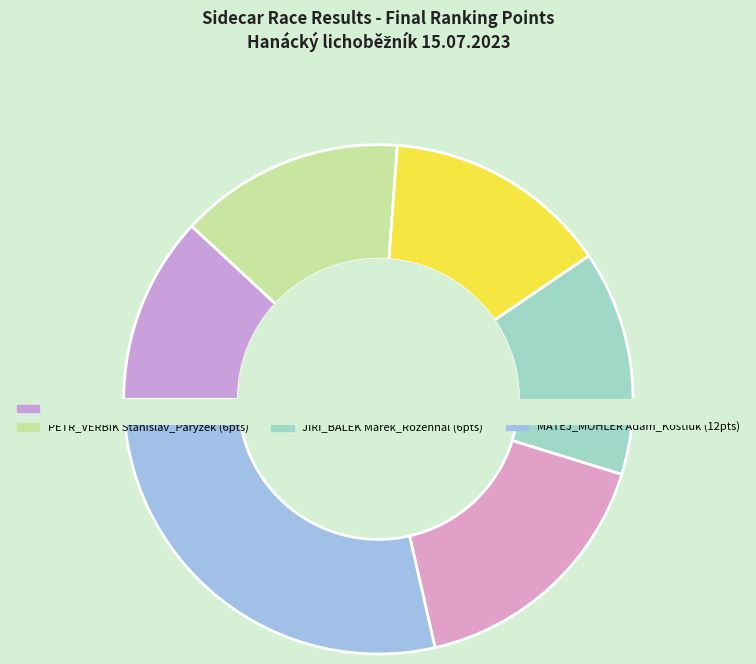

Is JIŘÍ_BÁLEK Marek_Rozehnal the majority of the pie?

No